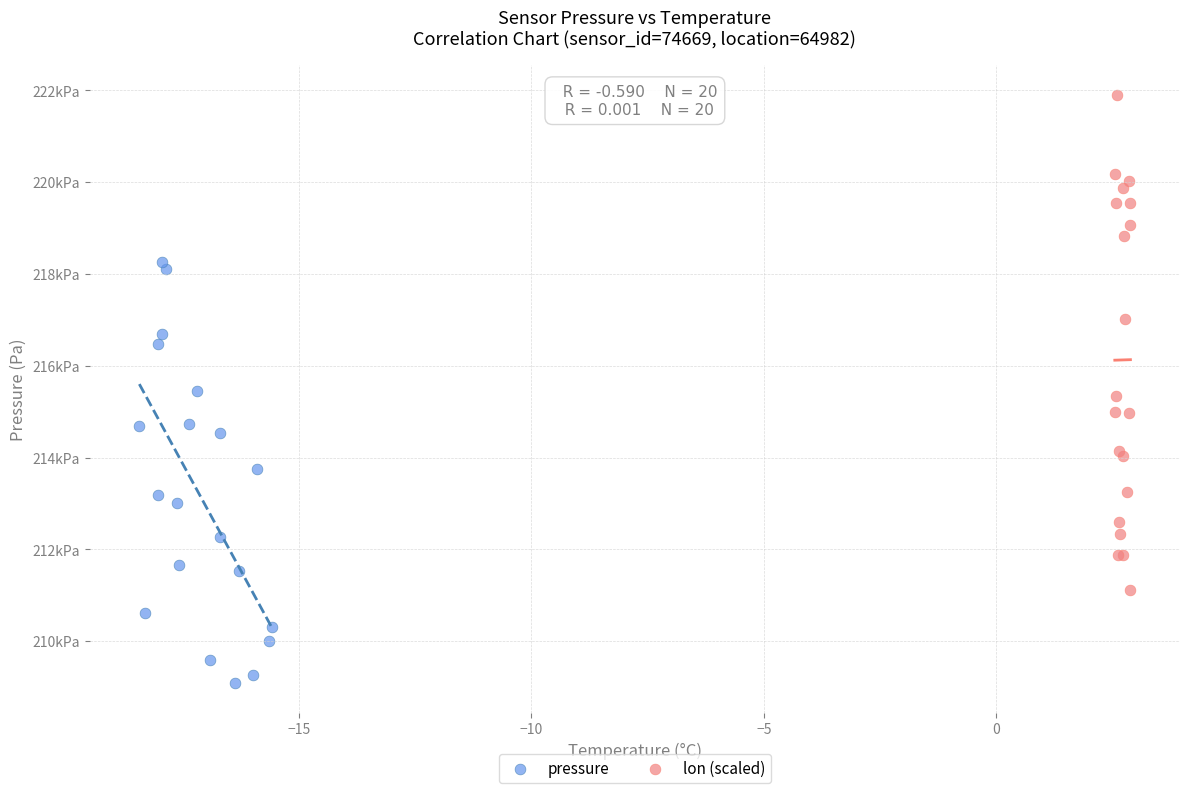

Which series contains the lowest Y value?

pressure